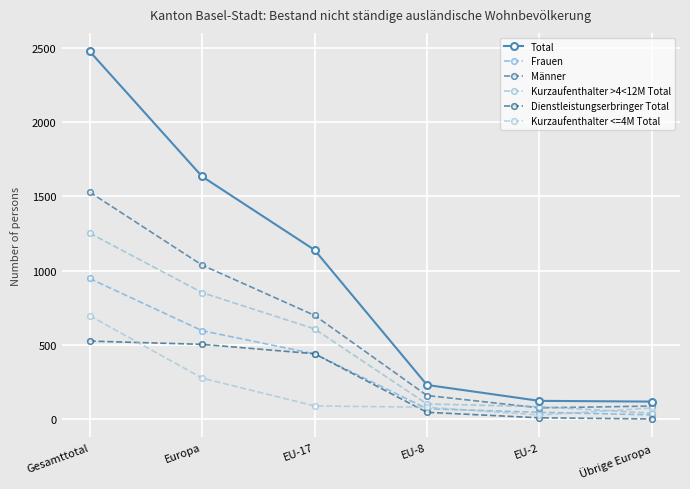

How many lines are shown in the chart?

6